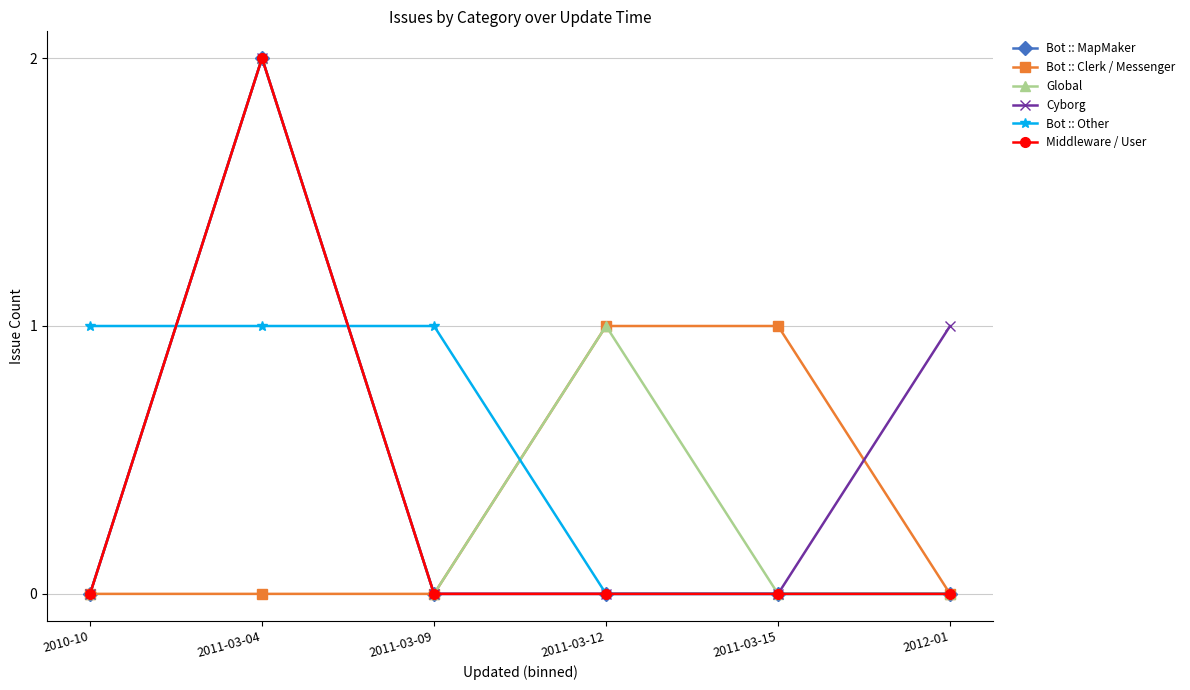

Is this an area chart (filled region under the line)?

No